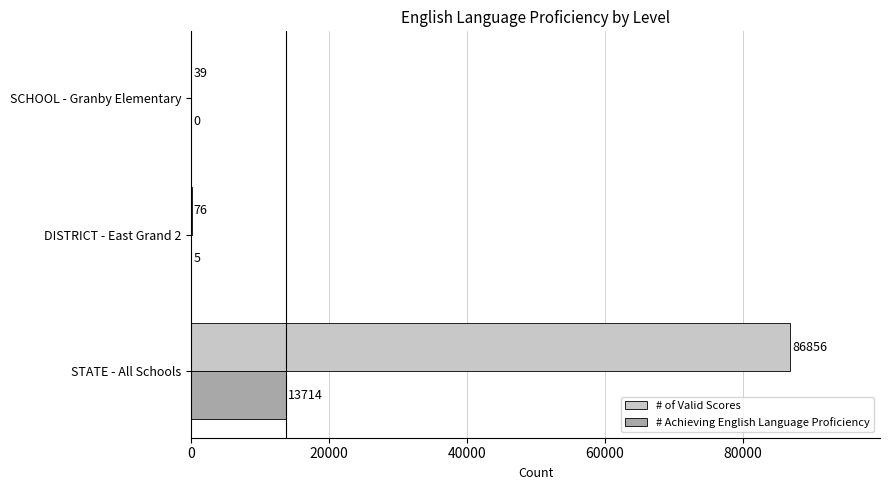

Which series changed the most between STATE - All Schools and DISTRICT - East Grand 2?

# of Valid Scores